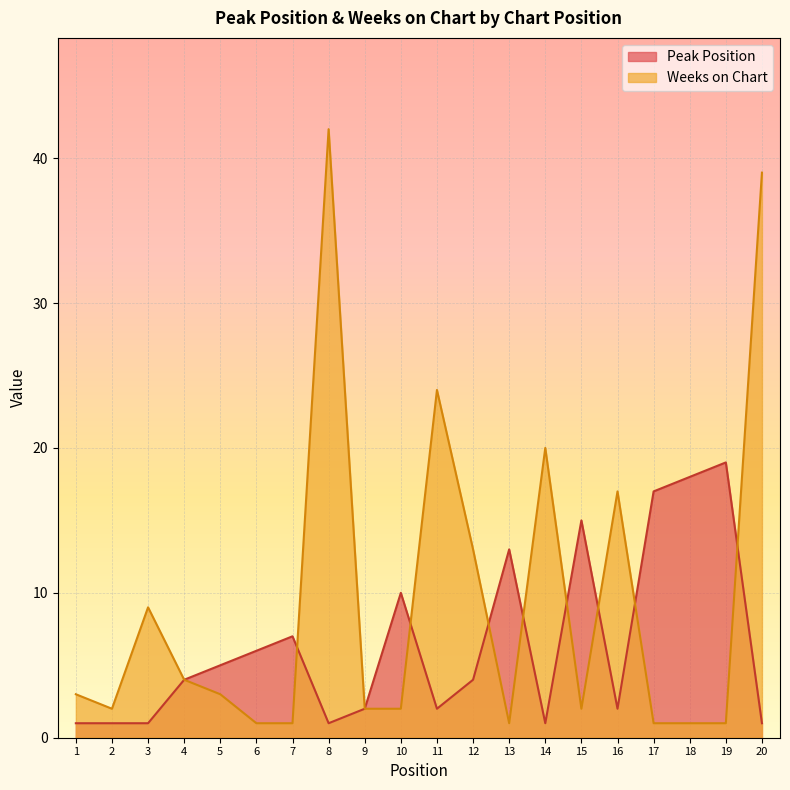

How many lines are shown in the chart?

2